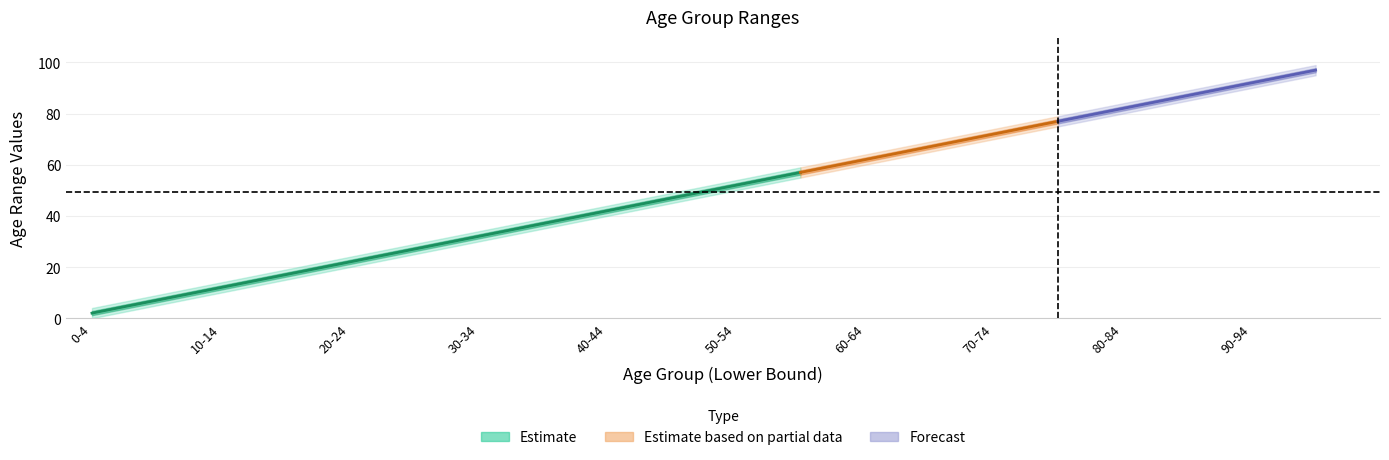

True or false: lower and upper cross at least once.

False